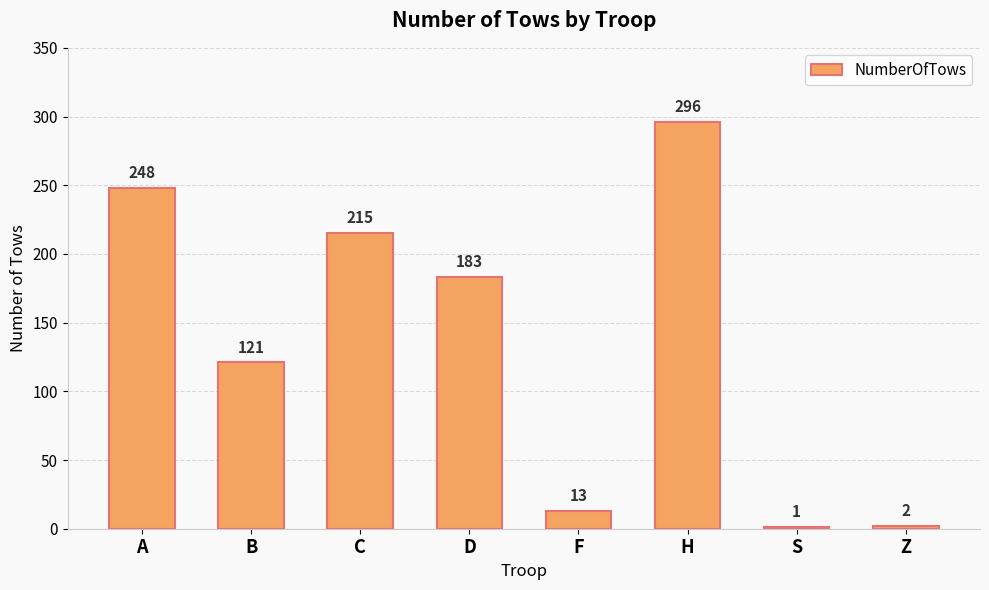

The value at B is 54. True or false?

False